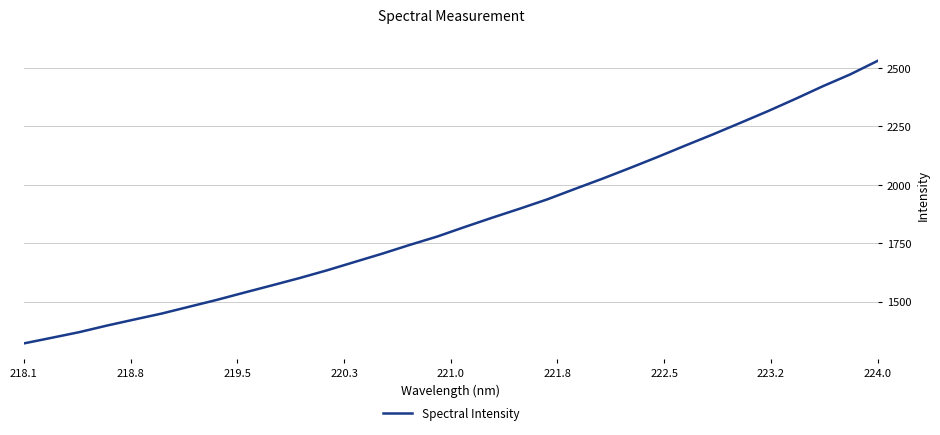

What is the greatest value displayed?

2530.2